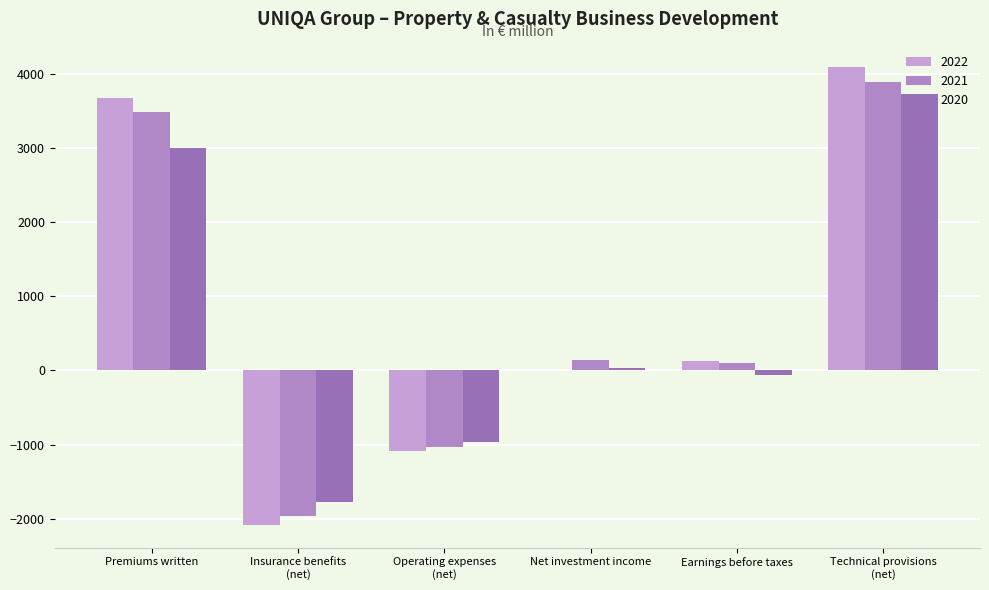

How many groups of bars are there?

6